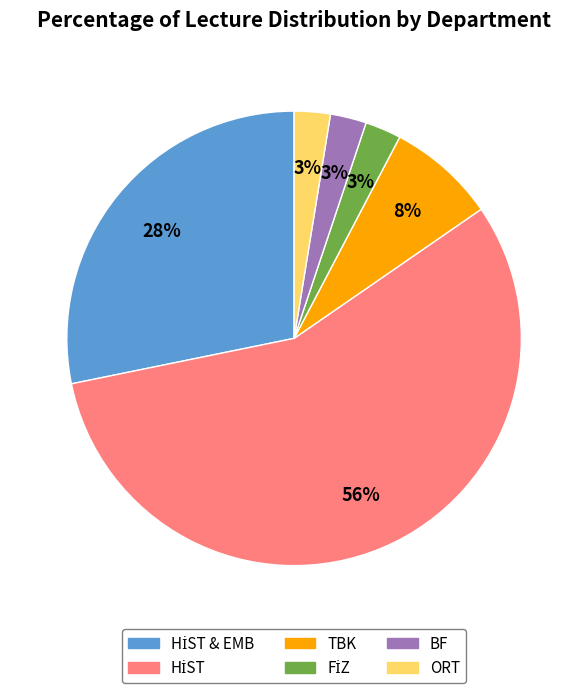

Is there any slice that represents more than half of the pie?

Yes